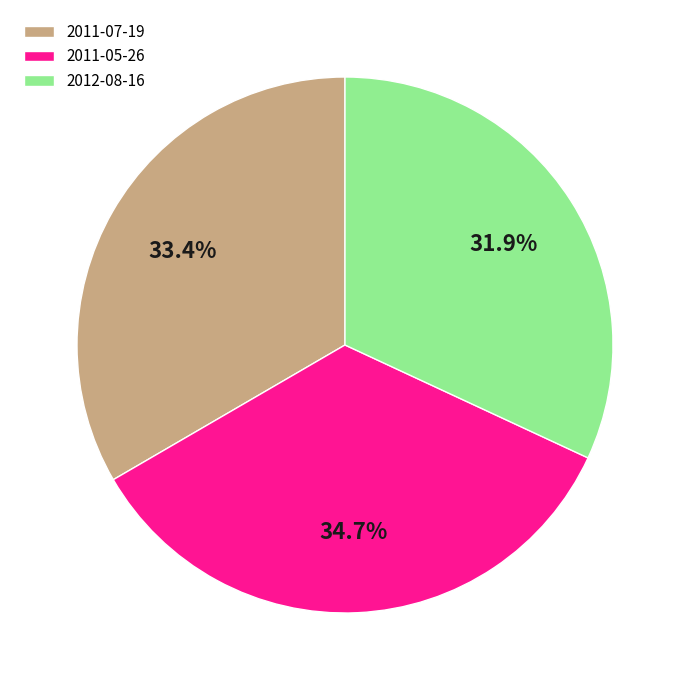

Between 2011-05-26 and 2012-08-16, which is larger?

2011-05-26